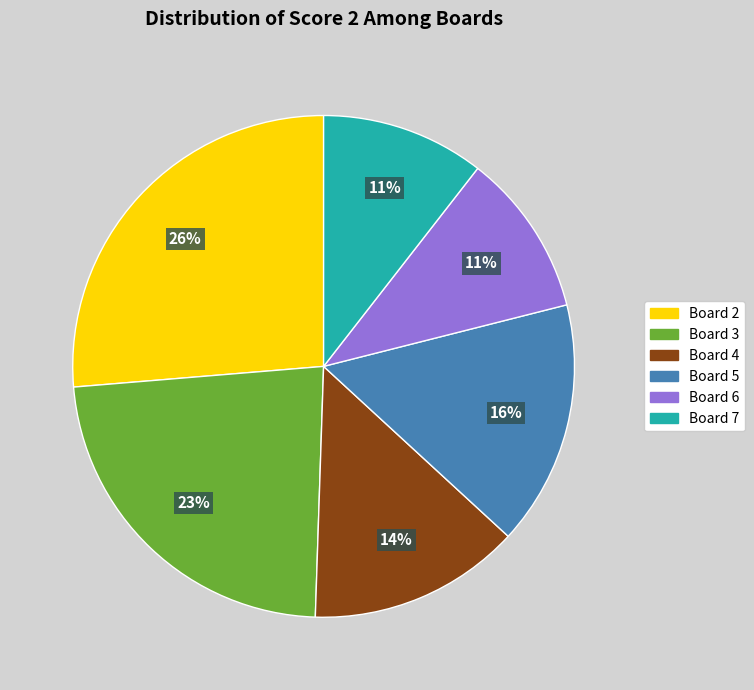

How many slices are in this pie chart?

6